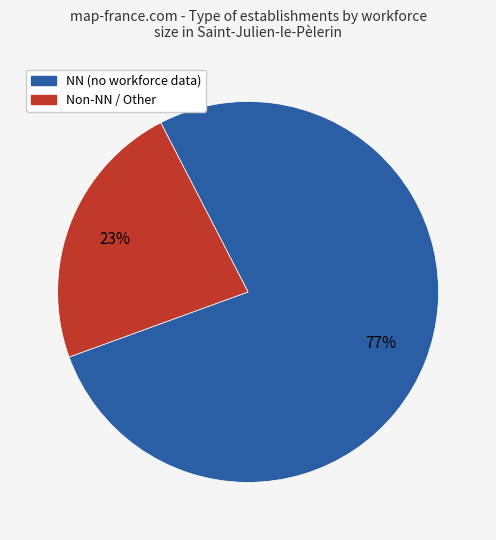

Is there a majority slice in this chart?

Yes